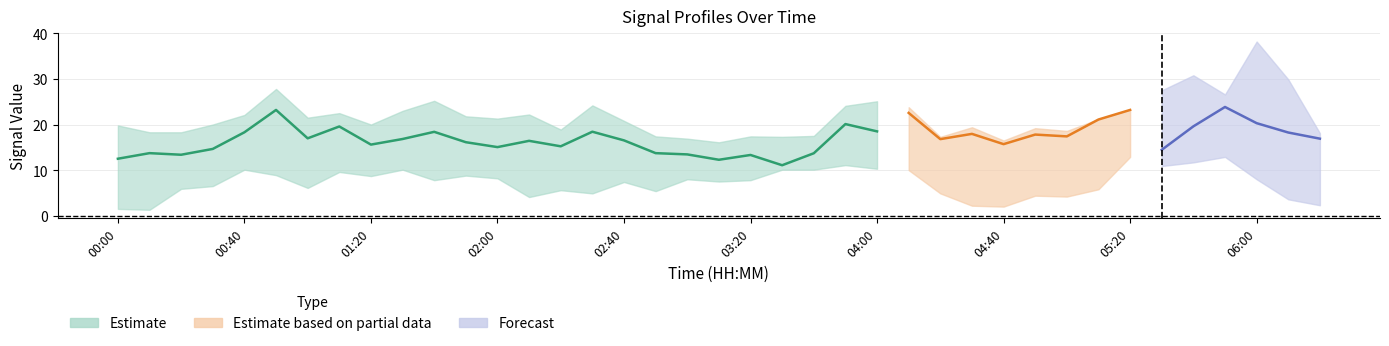

Is this an area chart (filled region under the line)?

No